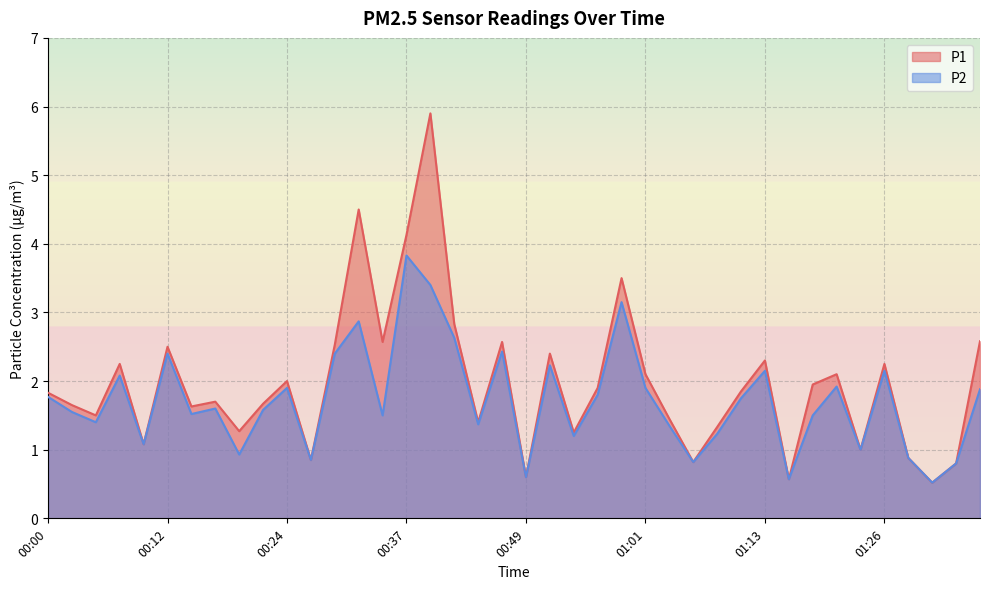

Rank the series by their maximum value, from highest to lowest.

P1, P2